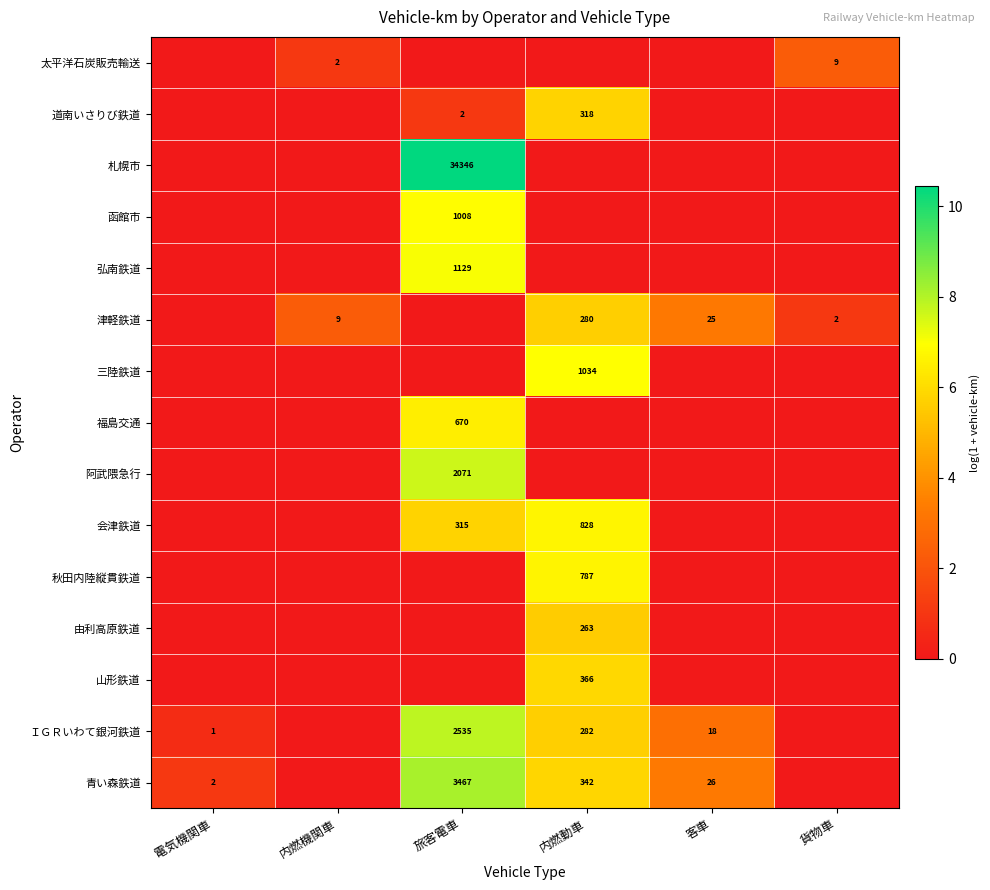

The 太平洋石炭販売輸送 series shows 2 at 貨物車. True or false?

False